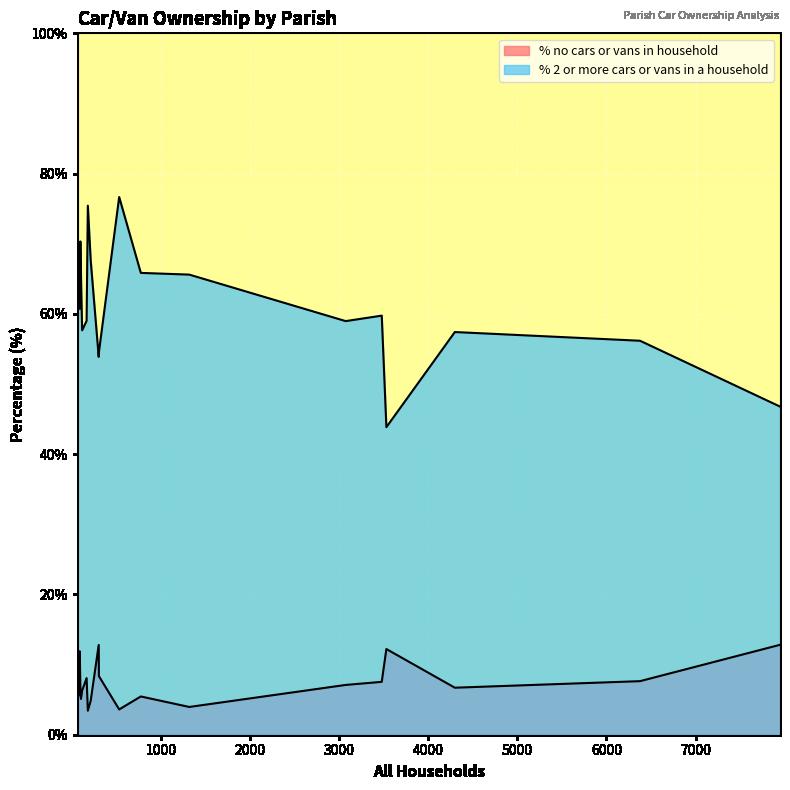

What is the minimum value shown in the chart?

3.4